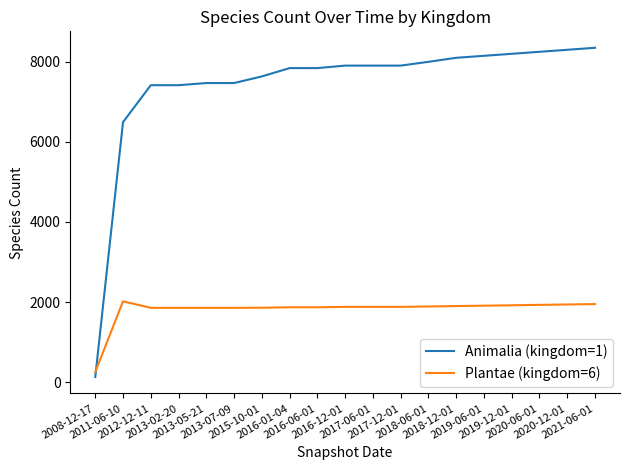

Between which two adjacent categories do Animalia (kingdom=1) and Plantae (kingdom=6) first intersect?

2008-12-17 and 2011-06-10